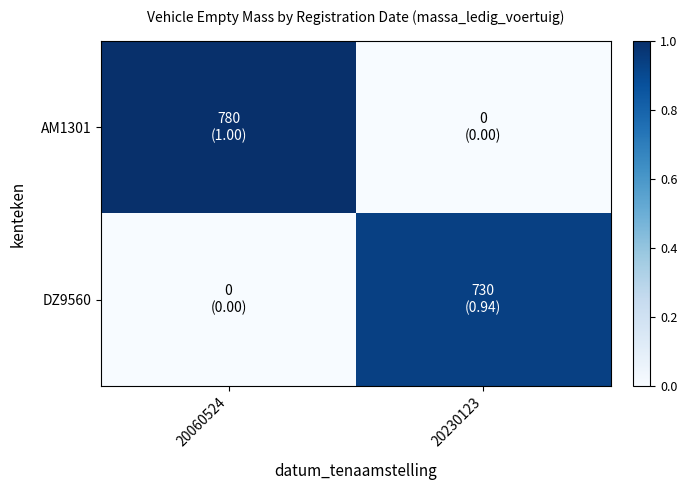

Reading left to right, list all the values displayed in this chart.

AM1301: 20060524=1.0	20230123=0.0
DZ9560: 20060524=0.0	20230123=0.9